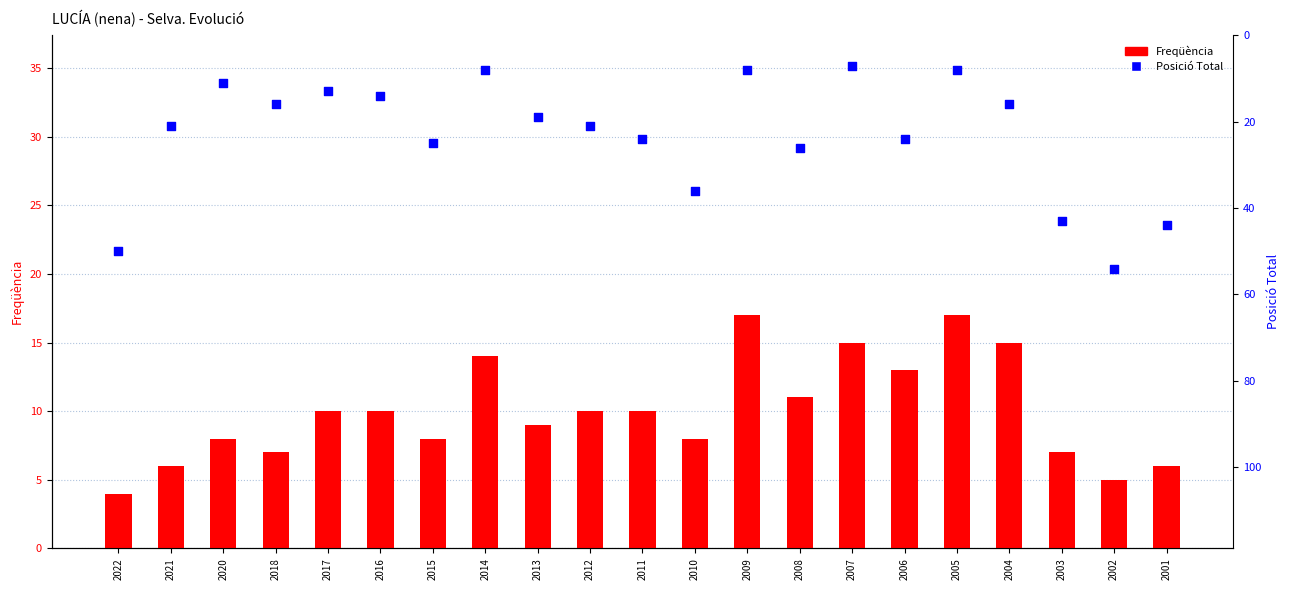

At how many categories does at least one series exceed 46?

2